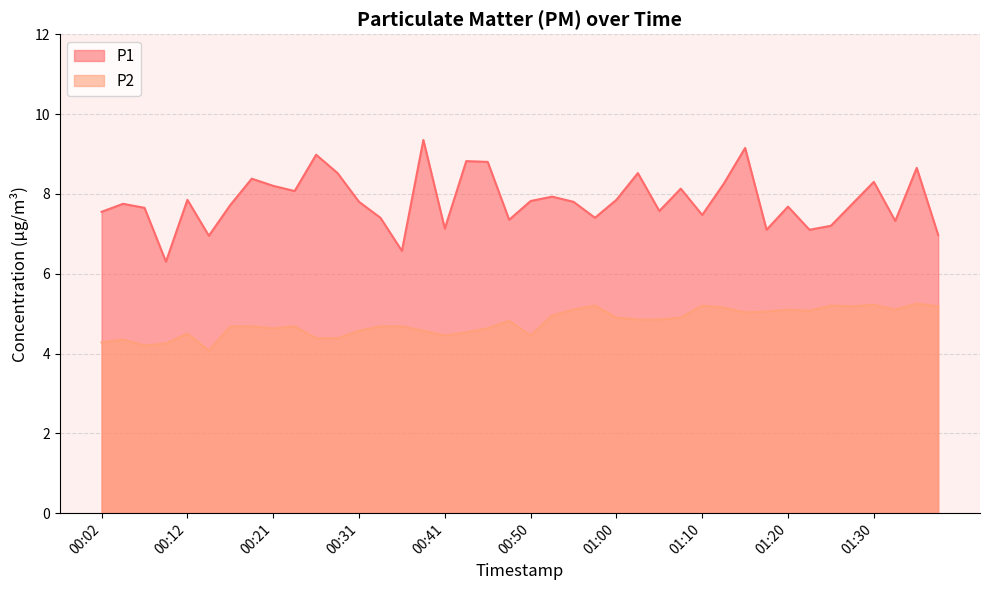

True or false: P2 has more than 1 points higher than both neighbors.

True